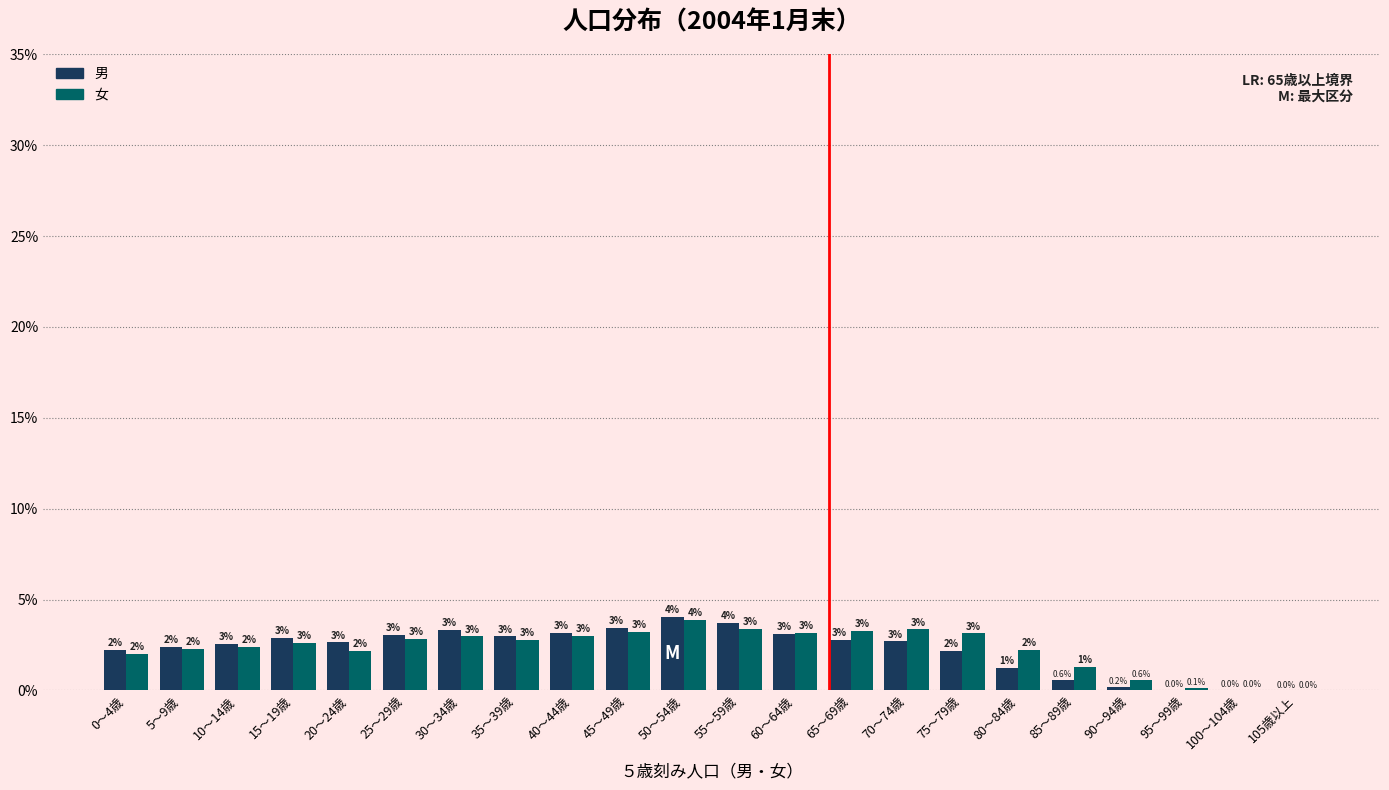

Are the bars horizontal?

No